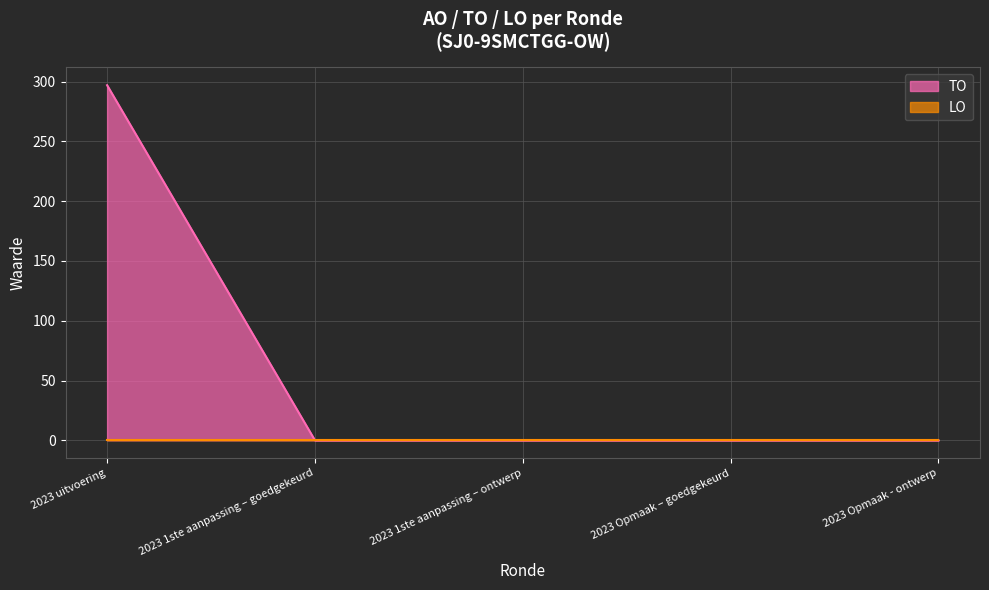

Reading left to right, what are all the values shown in this chart?

297	0	0	0	0